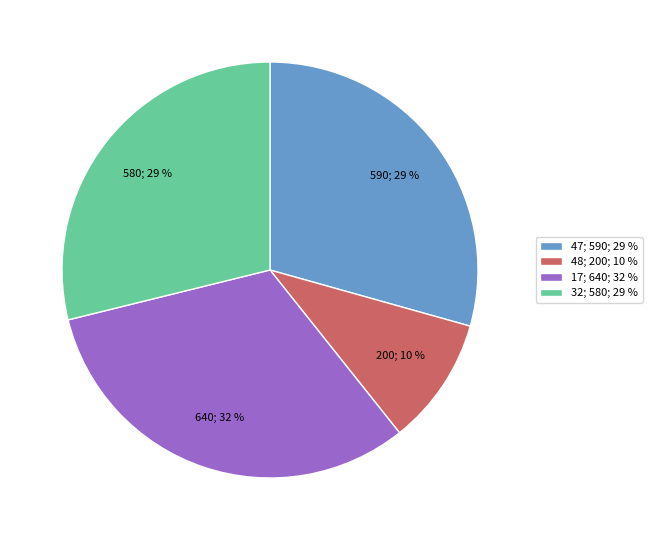

Which category has the biggest portion of the pie?

17